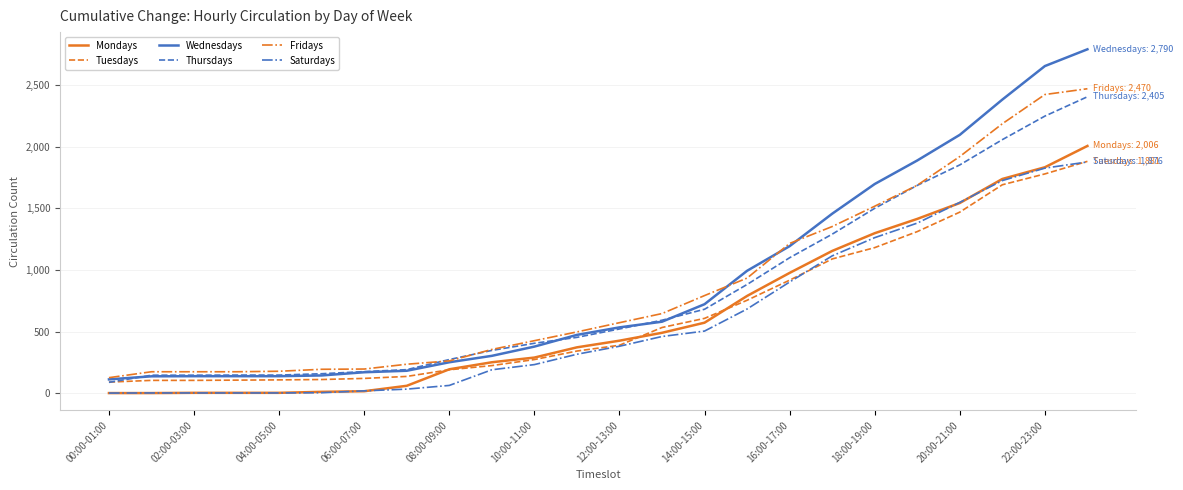

Which series has the widest spread of values?

Wednesdays